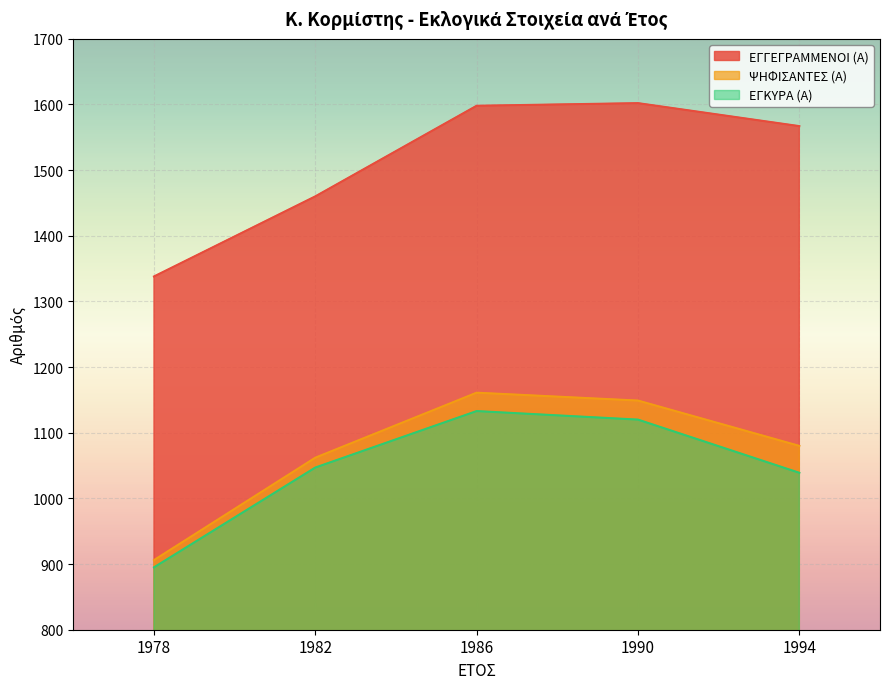

At 1986, list the series in order from largest to smallest.

ΕΓΓΕΓΡΑΜΜΕΝΟΙ (Α), ΨΗΦΙΣΑΝΤΕΣ (Α), ΕΓΚΥΡΑ (Α)